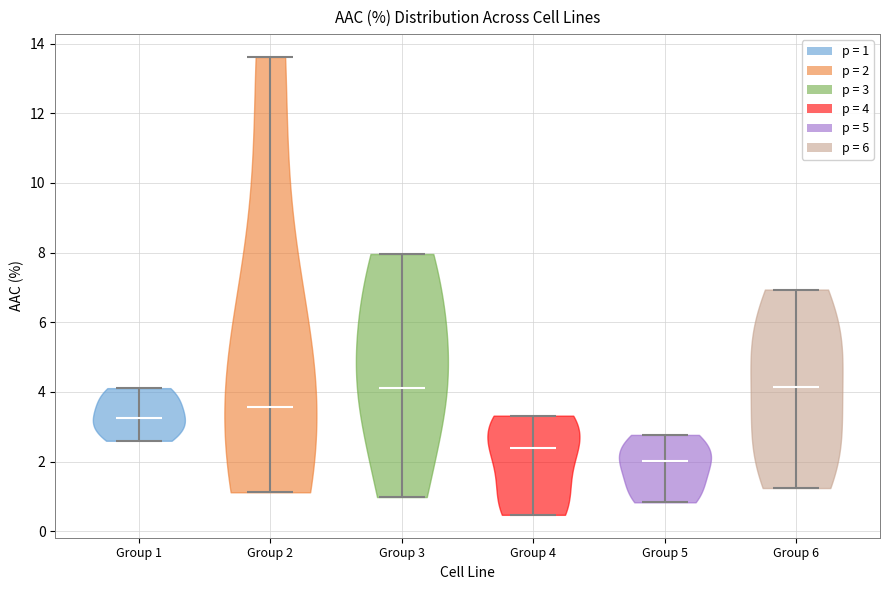

Reading left to right, read every violin against the y-axis: where its median line is, and the lowest and highest points it reaches. The values are not printed on the chart, so give them approximately, as read against the axis.

Group 1: median line 3.2, lowest point 2.6, highest point 4.2
Group 2: median line 3.6, lowest point 1.2, highest point 13.6
Group 3: median line 4.2, lowest point 1.0, highest point 8.0
Group 4: median line 2.4, lowest point 0.4, highest point 3.4
Group 5: median line 2.0, lowest point 0.8, highest point 2.8
Group 6: median line 4.2, lowest point 1.2, highest point 7.0